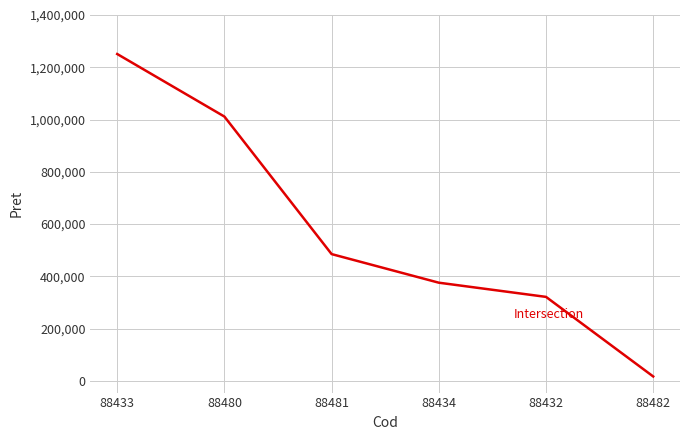

What is the change in value from 88481 to 88434?

-109421.8